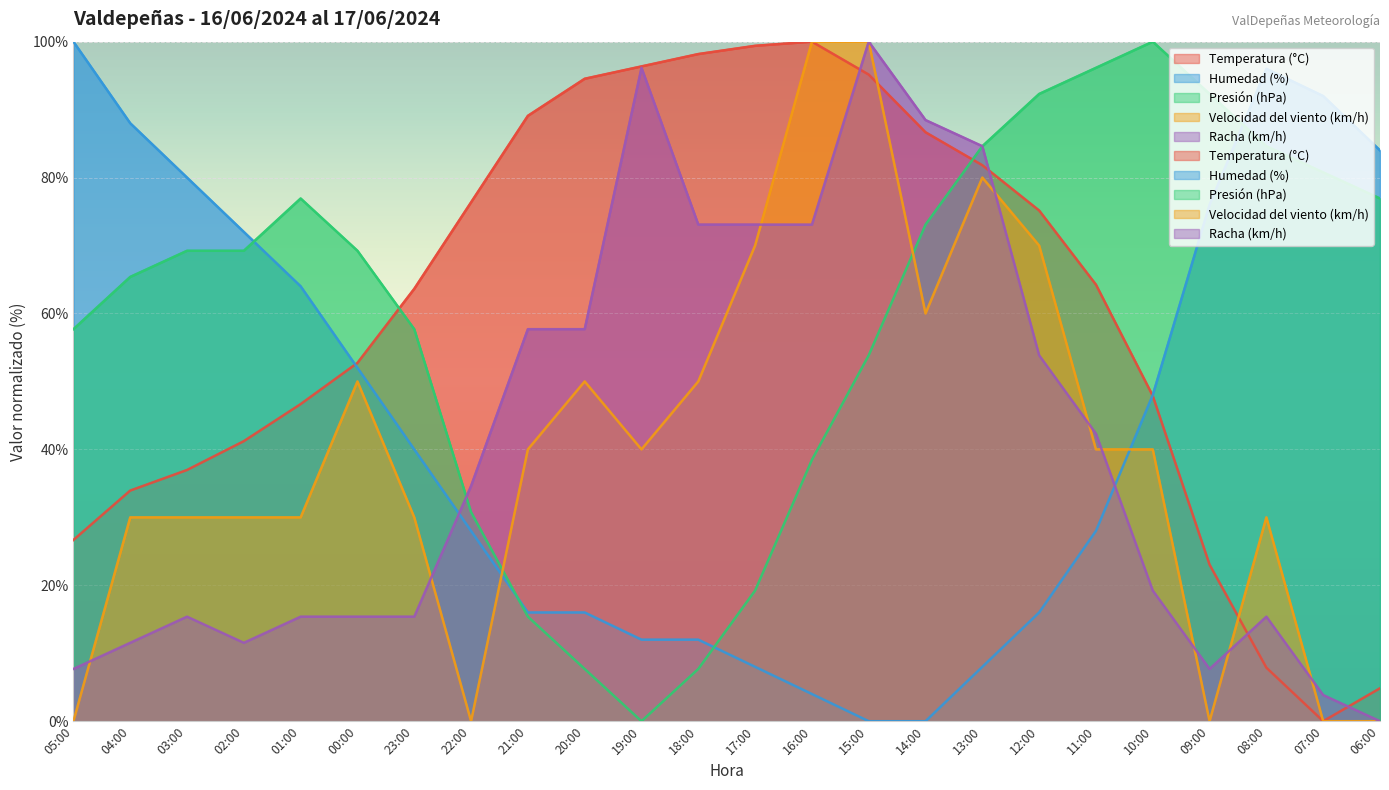

What is the value of the Temperatura (°C) point at the 17th from the left?

81.8